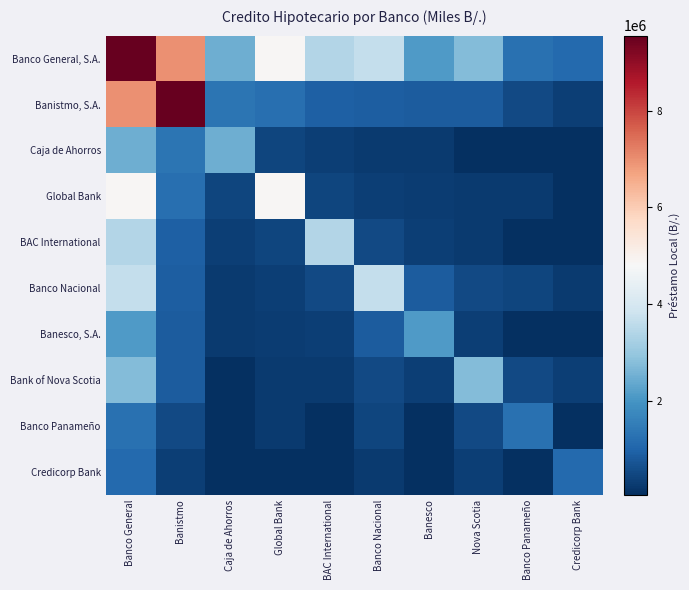

At how many categories does at least one series exceed 8397818?

2